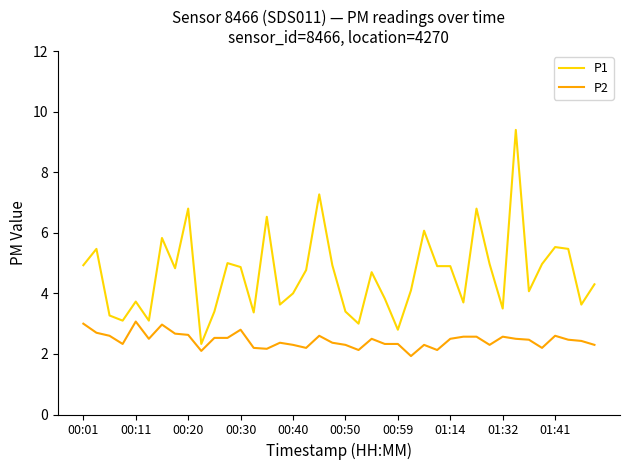

Rank the series by their average value, from lowest to highest.

P2, P1